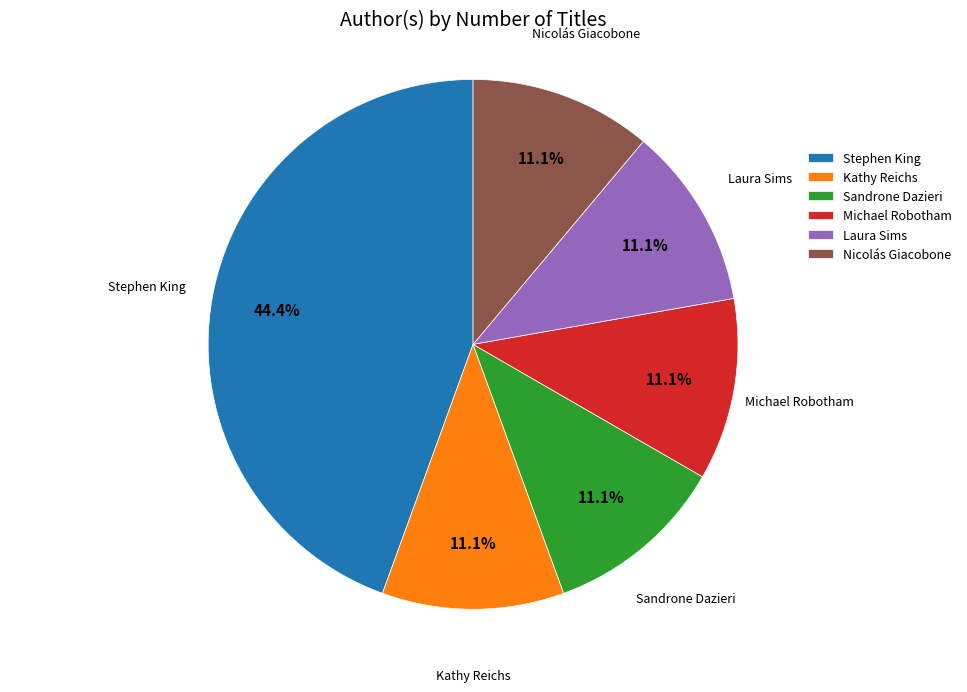

To the nearest percent, what is the difference between the largest and smallest slice percentages?

33%